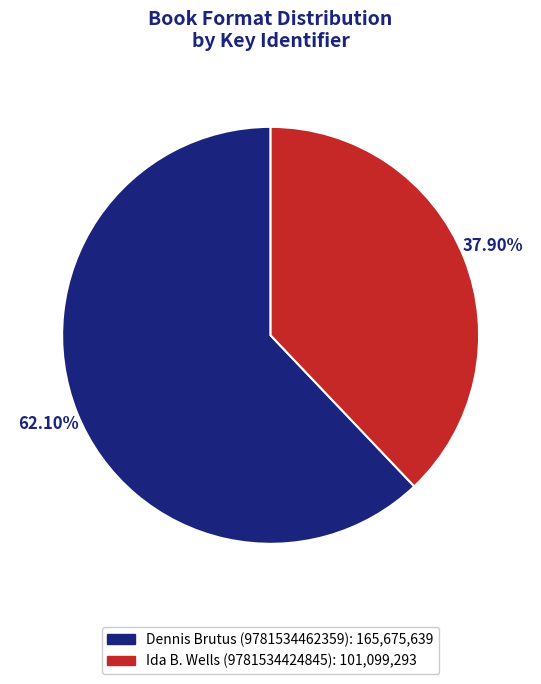

To the nearest percent, what is the combined percentage of Dennis Brutus (9781534462359) and Ida B. Wells (9781534424845)?

100%